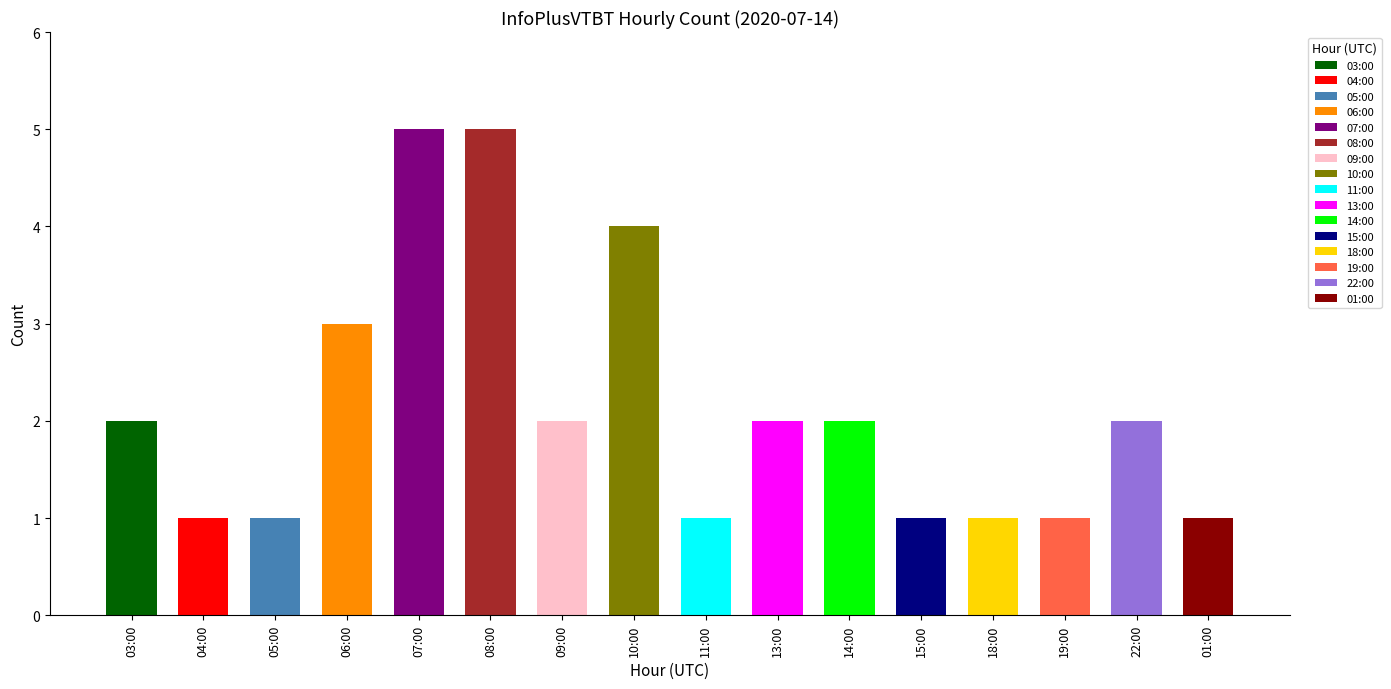

What is the label of the 8th bar from the left?

10:00